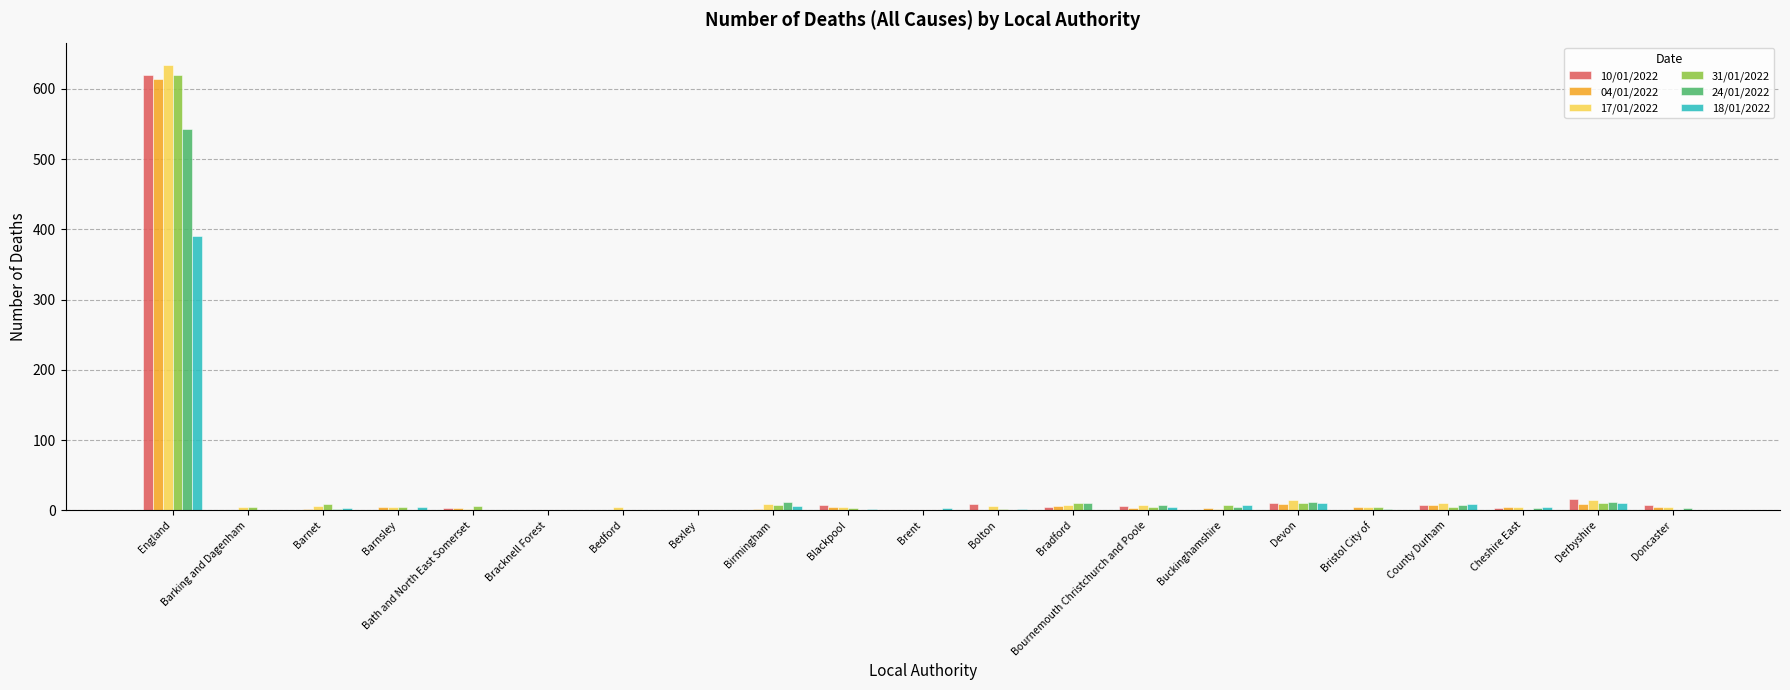

What is the maximum value shown in the chart?

634